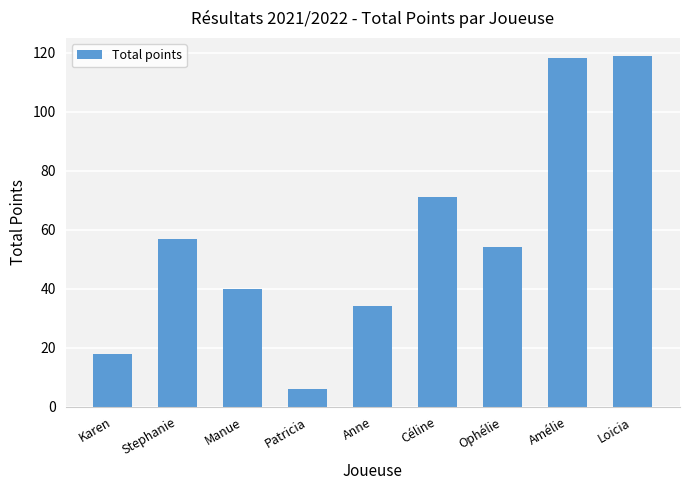

What is the ratio of the value at Stephanie to the value at Loicia?

0.5